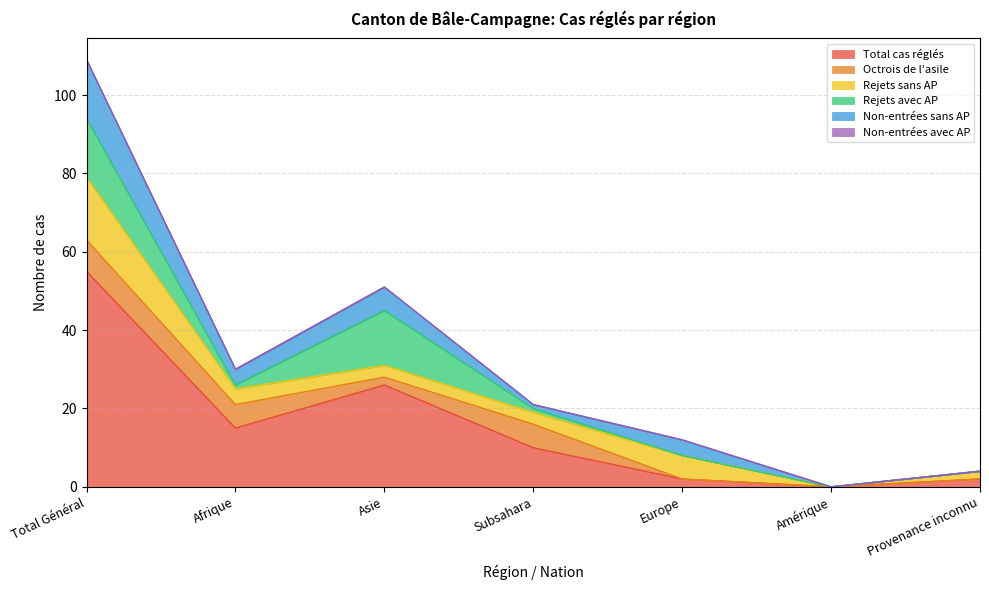

True or false: Total cas réglés has more than 0 interior local peaks.

True